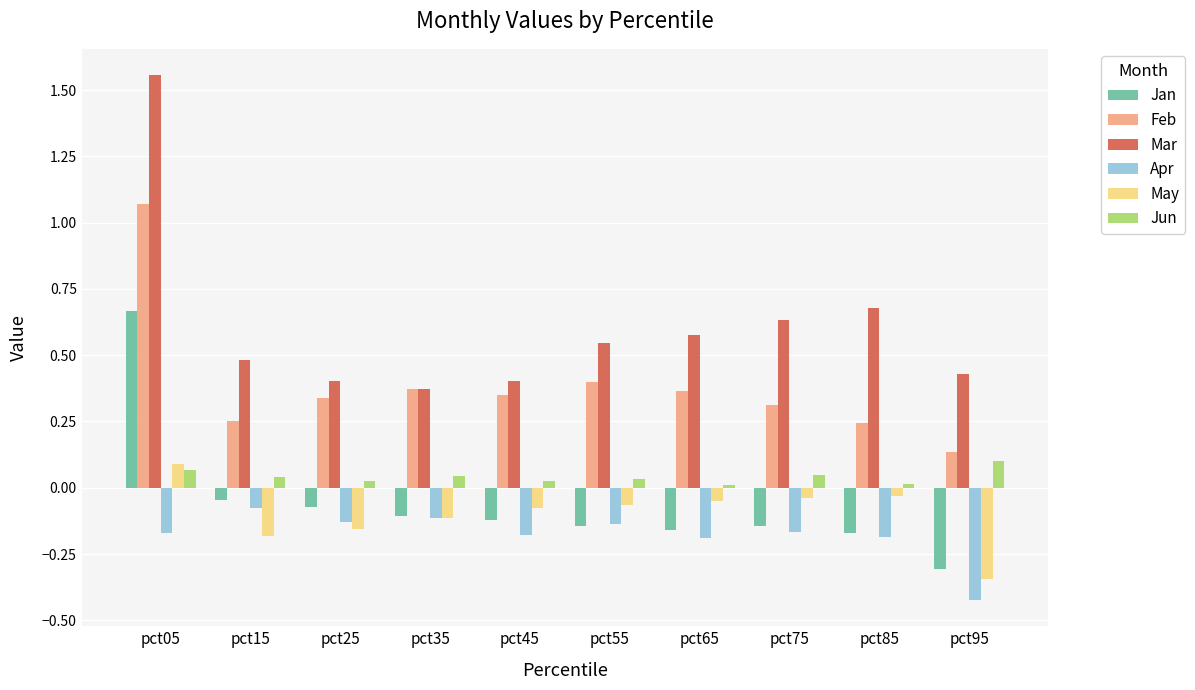

What is the sum of all Feb values?

3.8